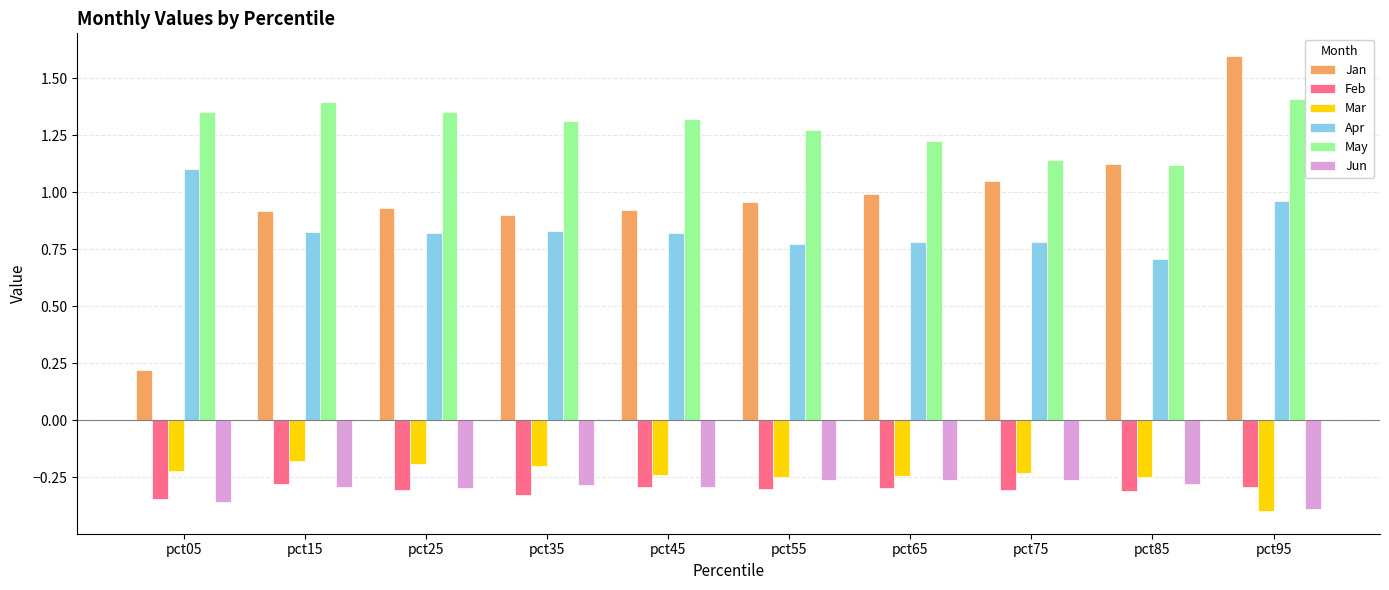

True or false: Feb has a value of -0.6 at pct05.

False